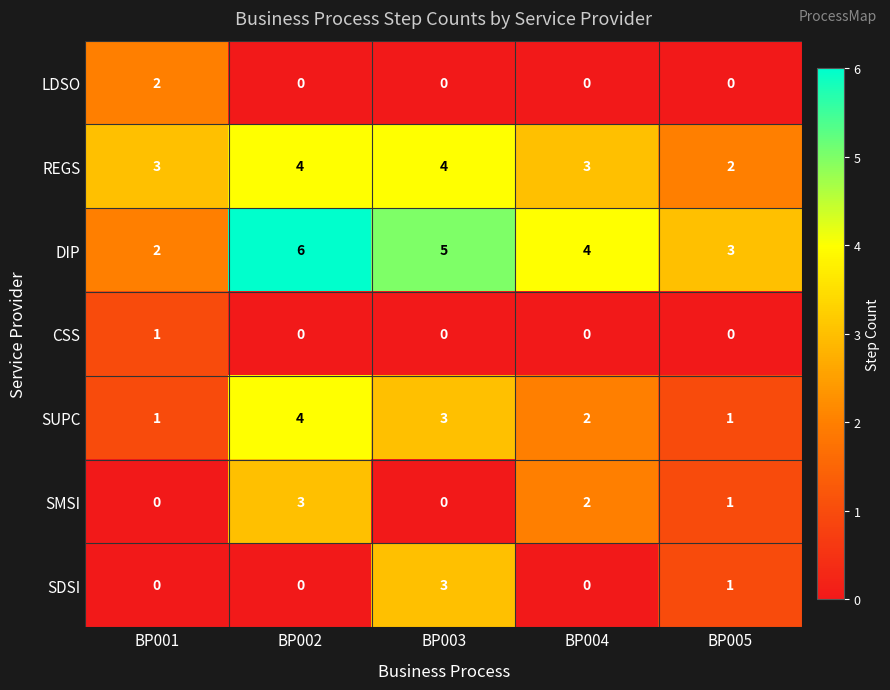

Is the value of SDSI at BP002 greater than the value of CSS at BP001?

No